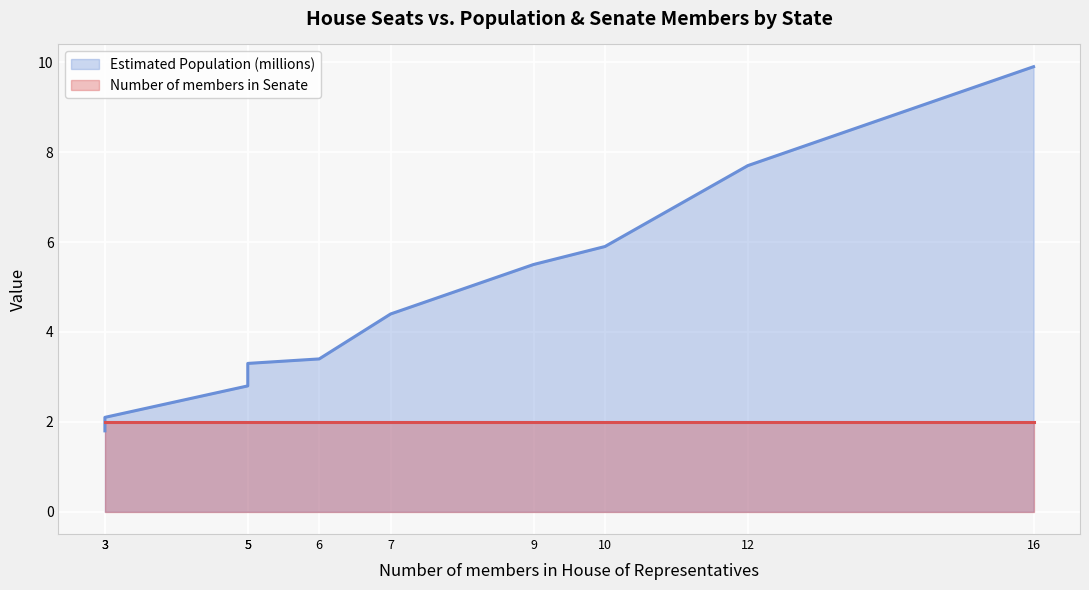

How many times do Estimated Population (millions) (line) and Number of members in Senate (line) cross each other?

1